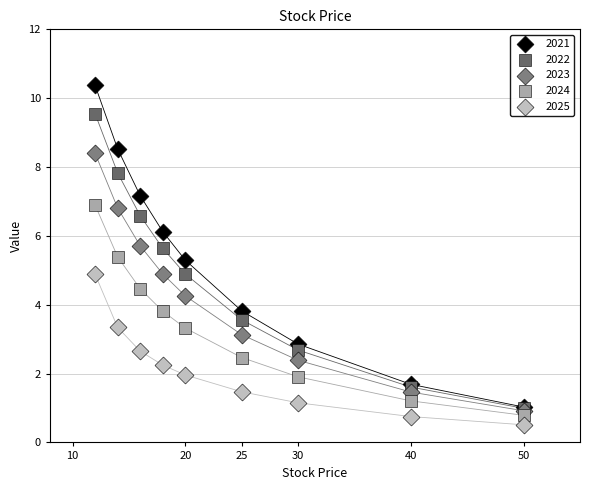

Which series contains the lowest Y value?

2025